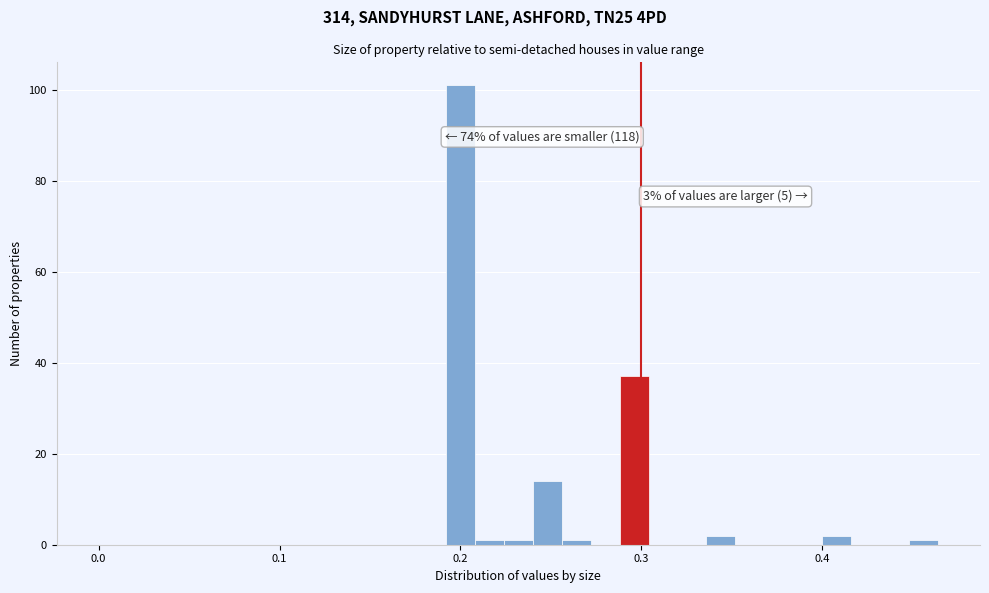

Read against the x-axis, roughly where is the centre of the tallest bar?

0.20